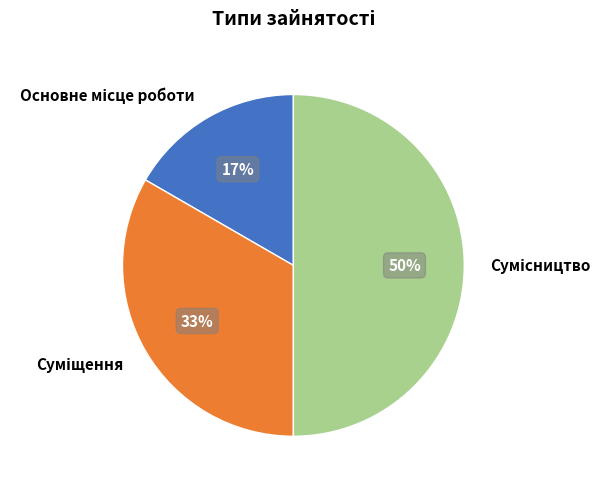

To the nearest percent, what is the average slice percentage?

33%